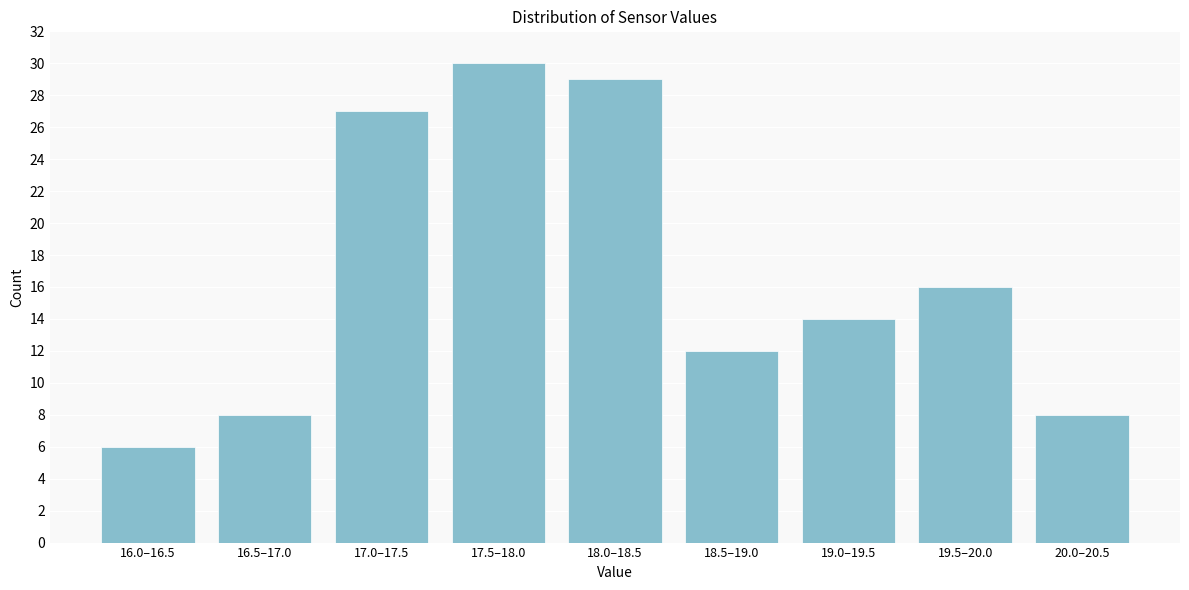

Reading right to left, what are all the values shown in this chart?

20.0–20.5=8	19.5–20.0=16	19.0–19.5=14	18.5–19.0=12	18.0–18.5=29	17.5–18.0=30	17.0–17.5=27	16.5–17.0=8	16.0–16.5=6